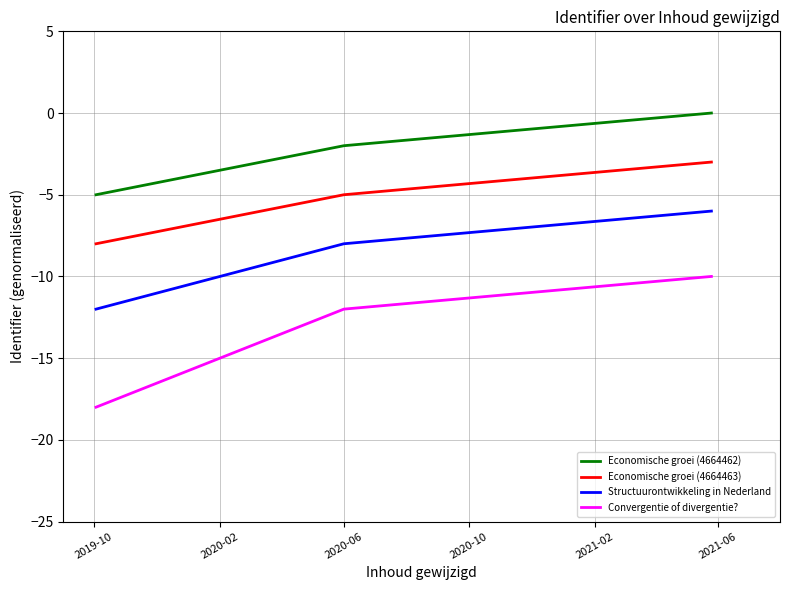

Which series has the largest range (max minus min)?

Convergentie of divergentie?